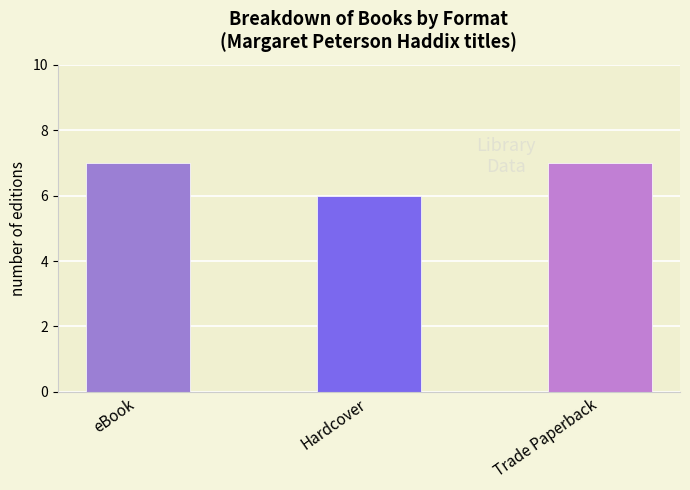

What is the smallest value displayed?

6